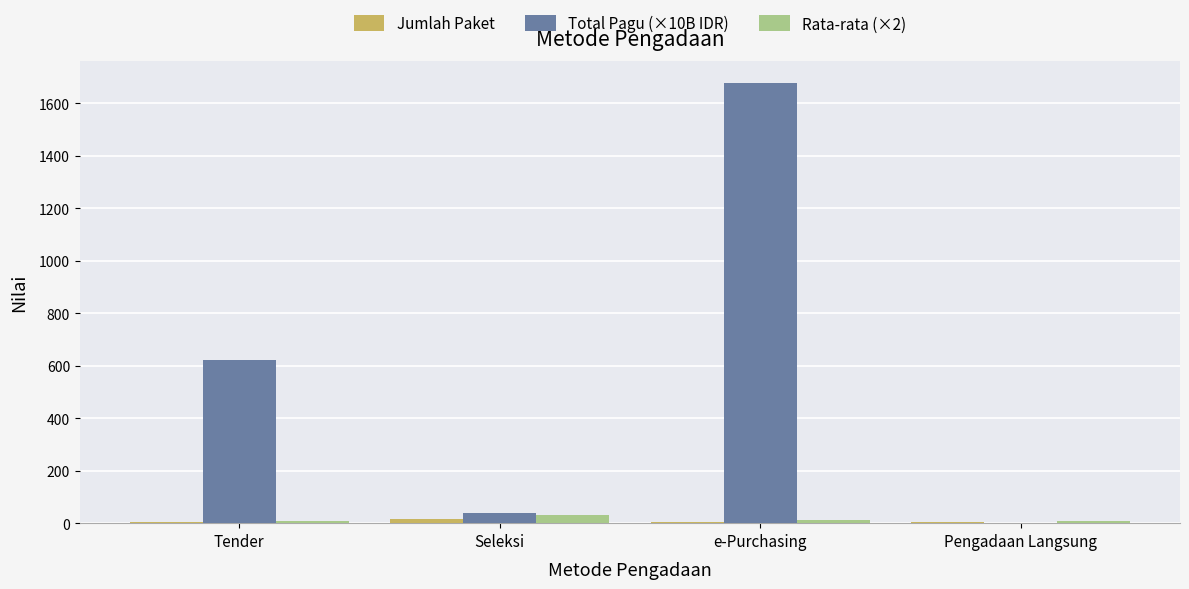

How many series are shown in this chart?

3